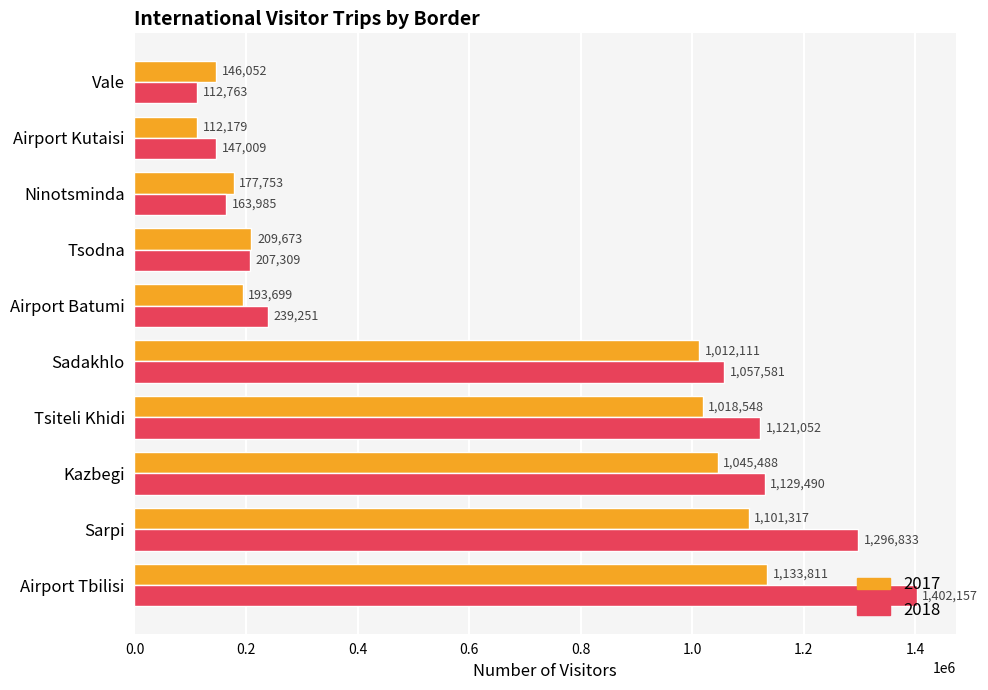

List the series in order of their peak value, lowest first.

2017, 2018